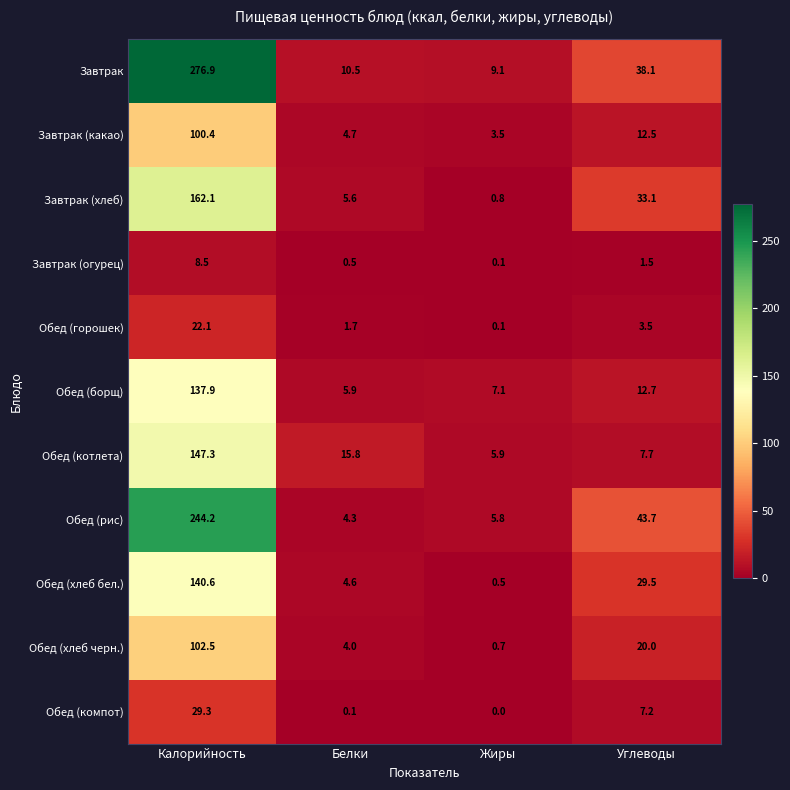

How many distinct data groups are displayed?

11